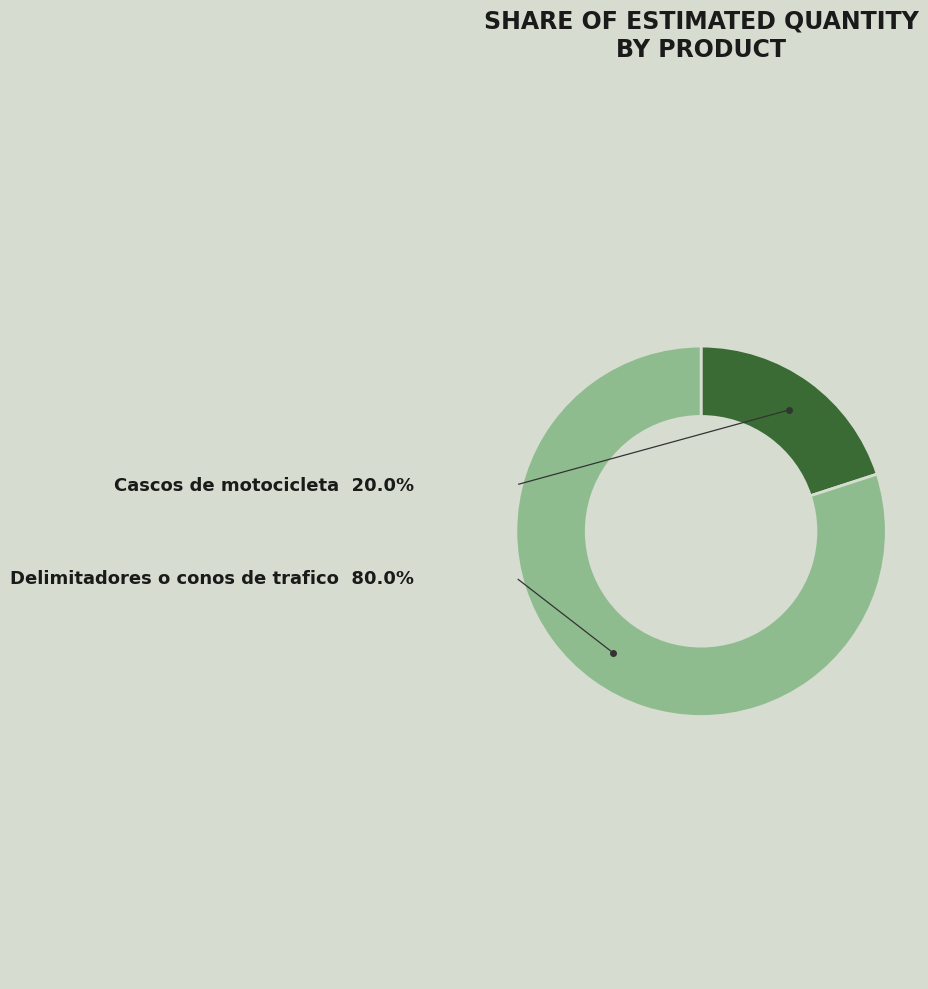

Is there any slice that represents more than half of the pie?

Yes